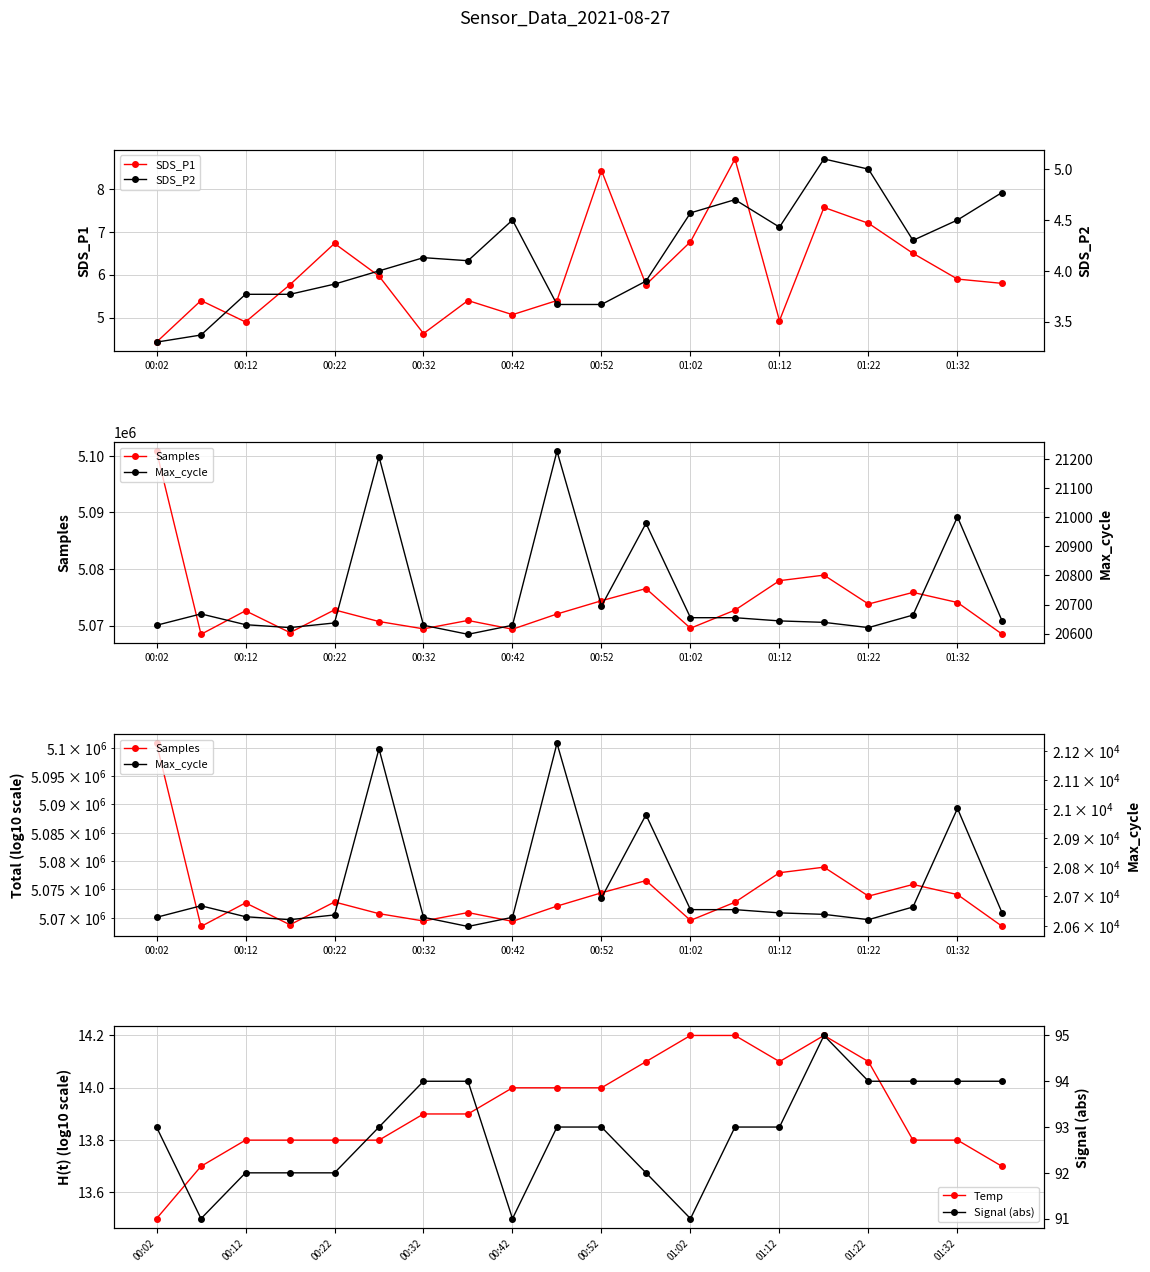

What is the total value across all series at 11?

5097648.8